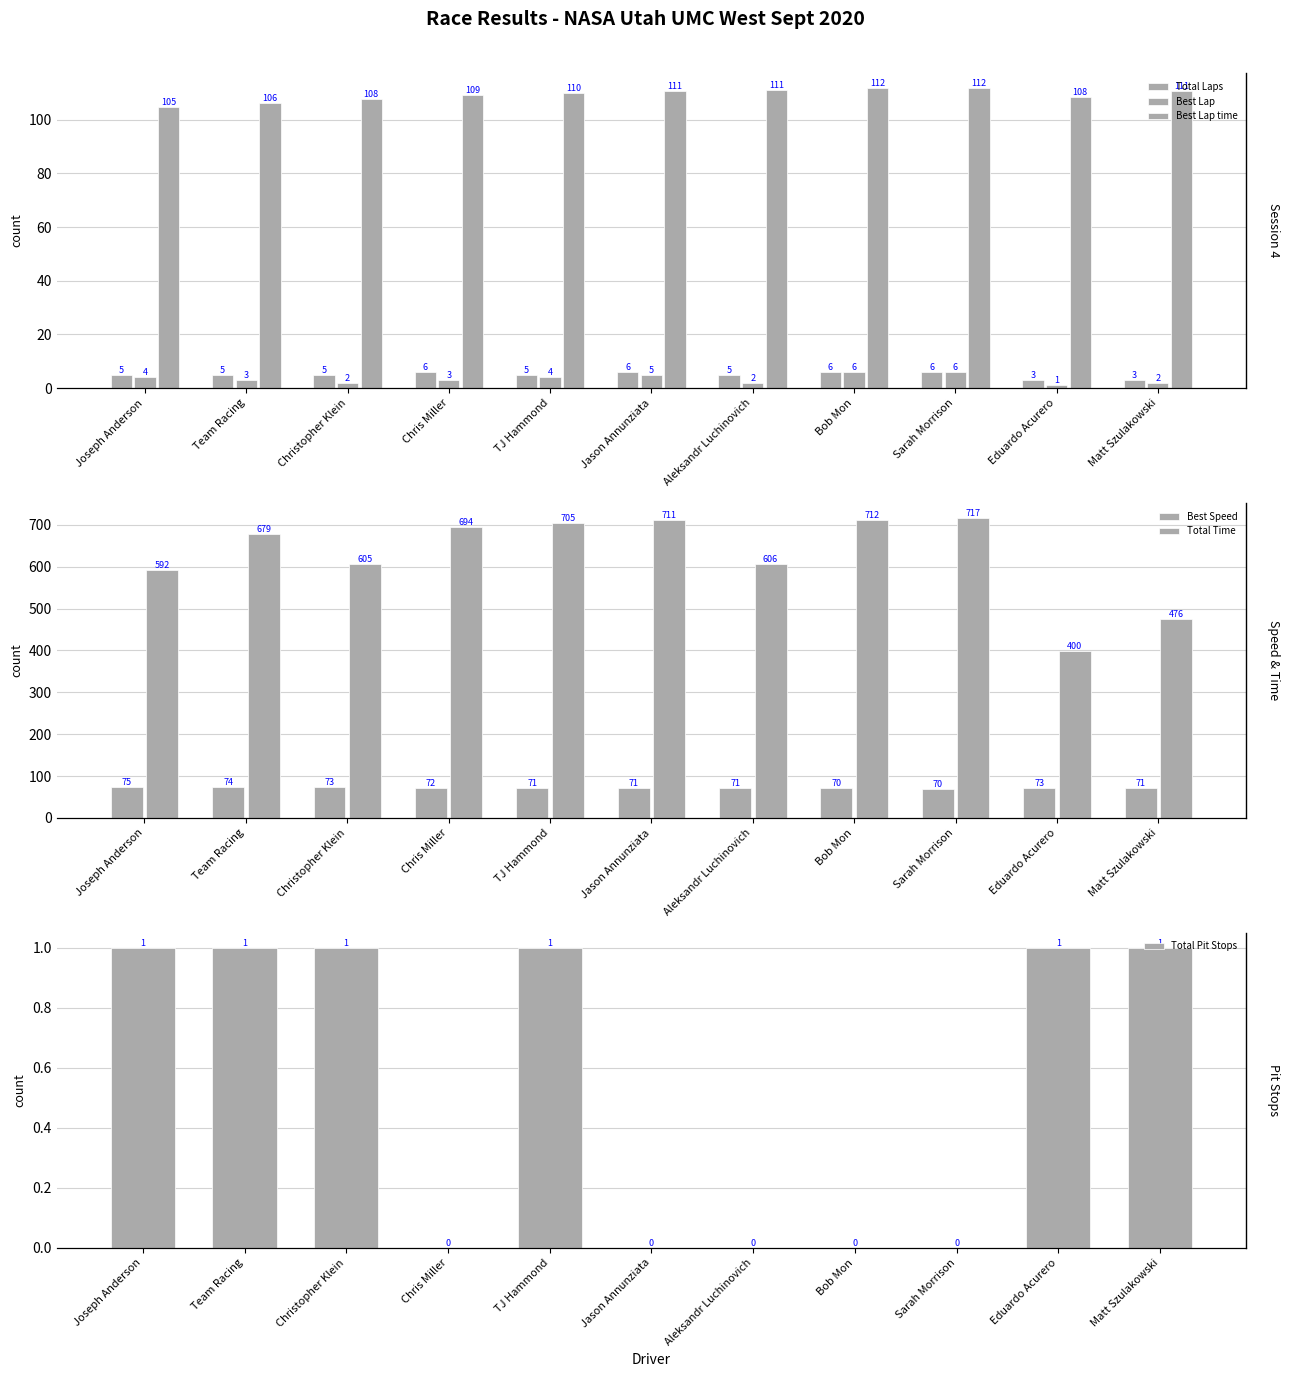

At which label is Total Time closest to 558?

Joseph Anderson